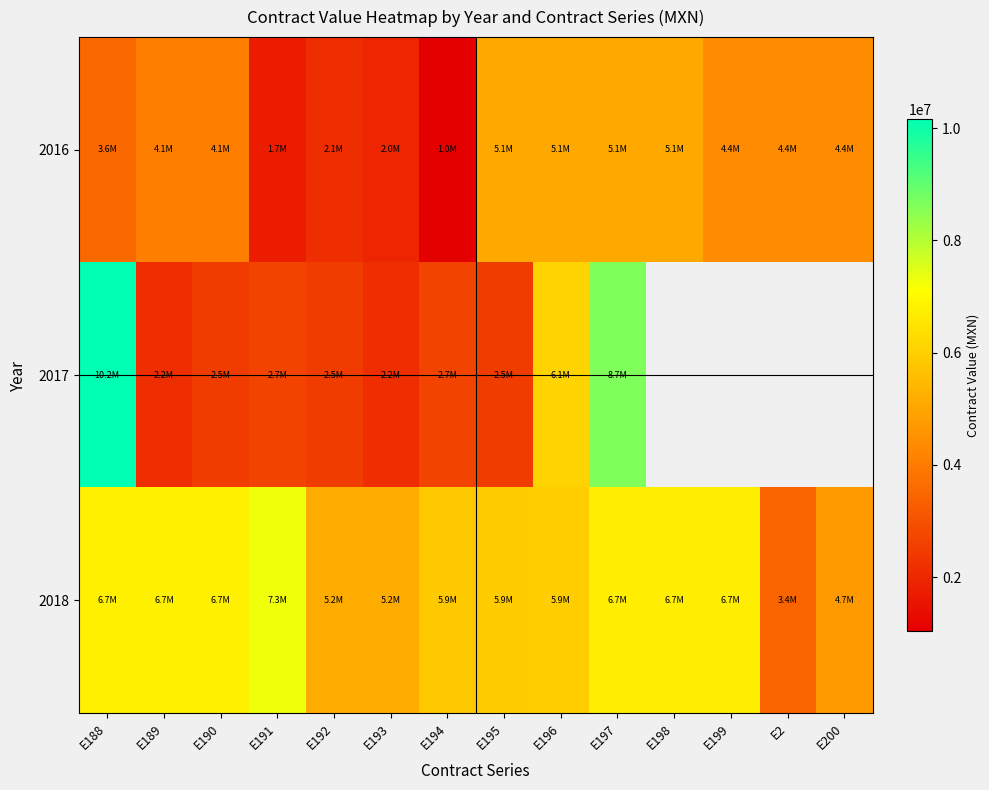

What is the maximum value for 2018?

7300033.0